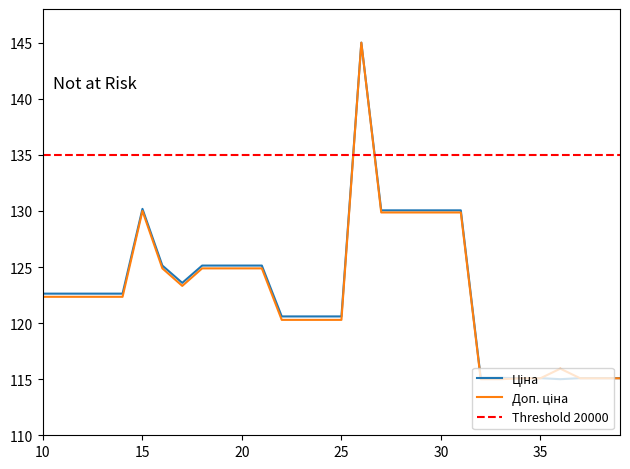

What is the sum of all Доп. ціна values?

3686.2